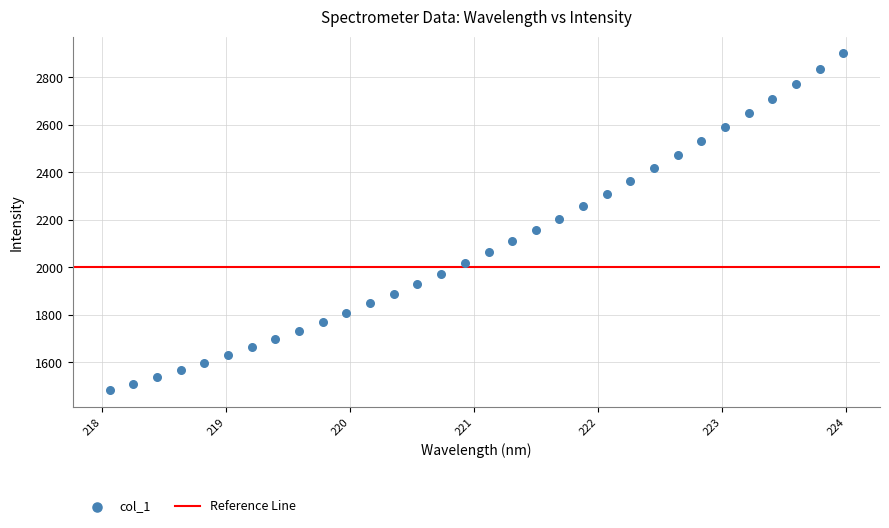

What is the range of X values (max minus min)?

5.9